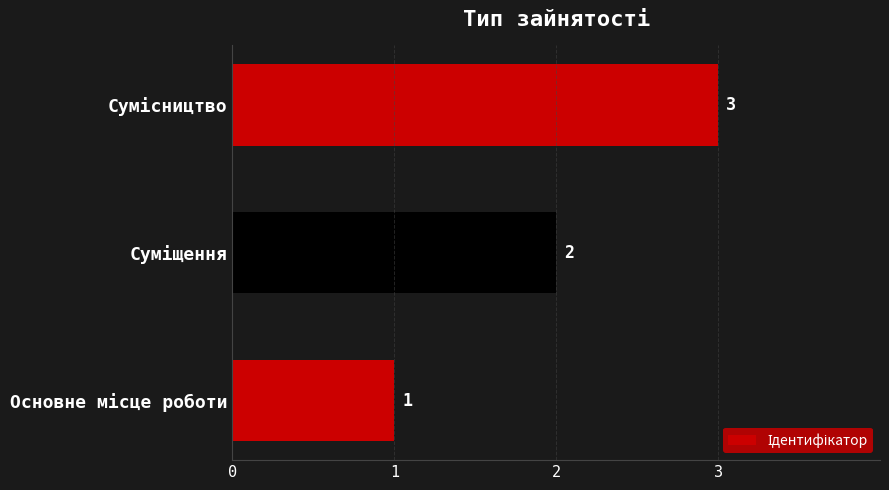

What is the greatest value displayed?

3